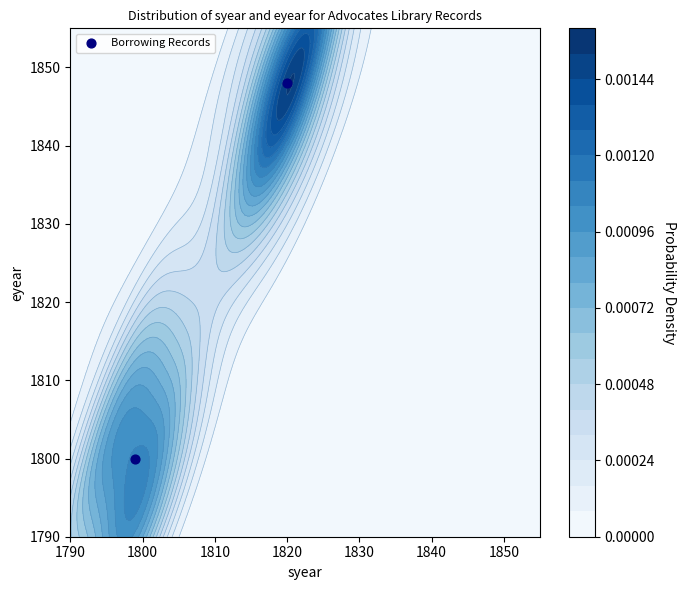

Reading left to right, list all the values displayed in this chart.

1800	1848